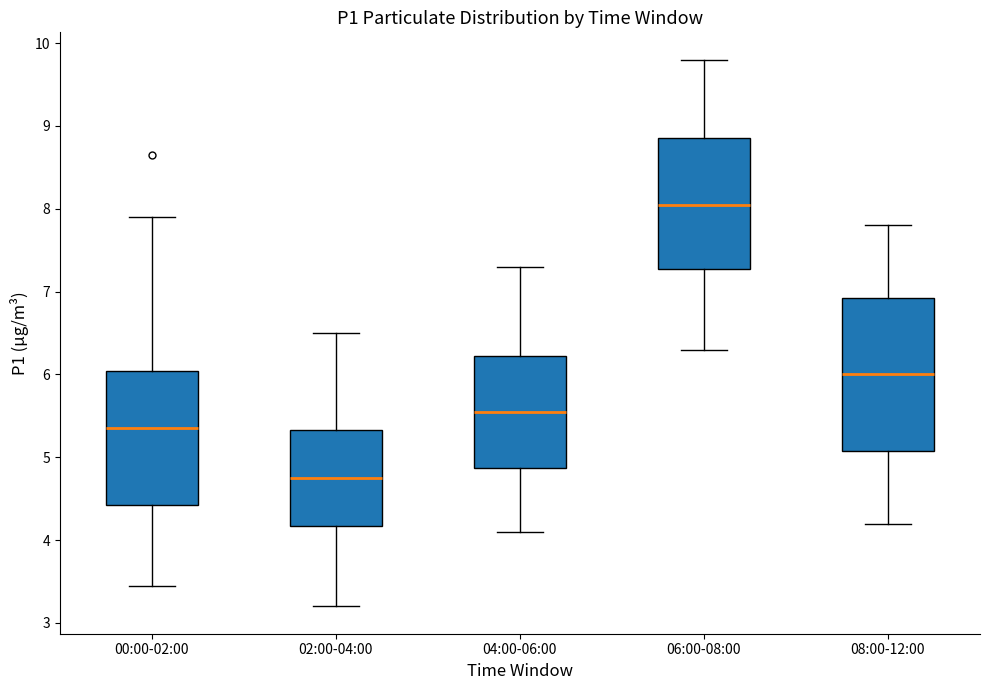

Where does the upper whisker of the box for 02:00-04:00 end on the y-axis? The values are not printed on the chart, so give them approximately, as read against the axis.

6.5